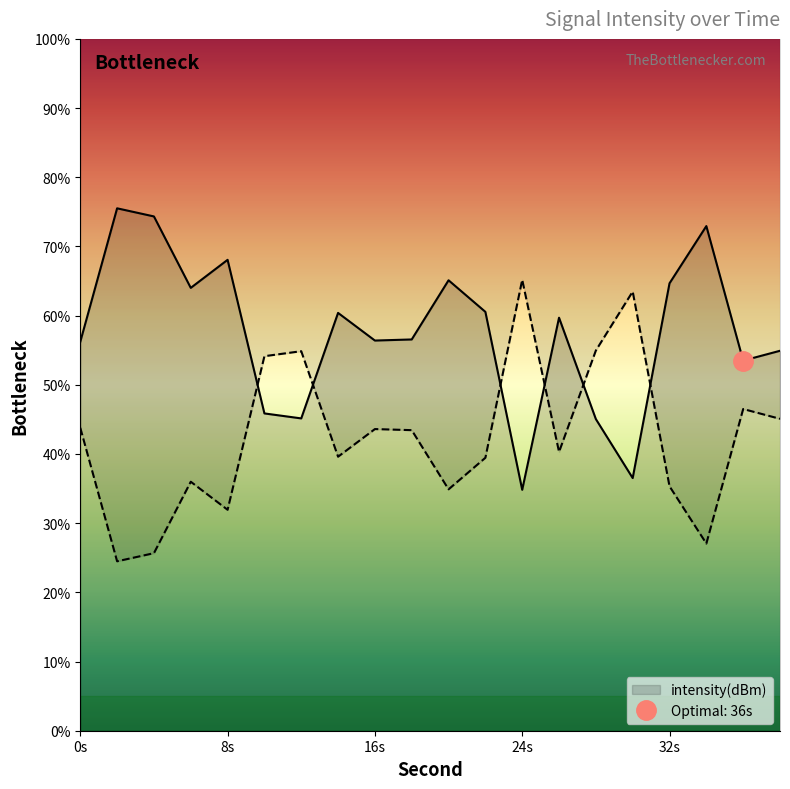

Which label corresponds to the largest value in the chart?

2